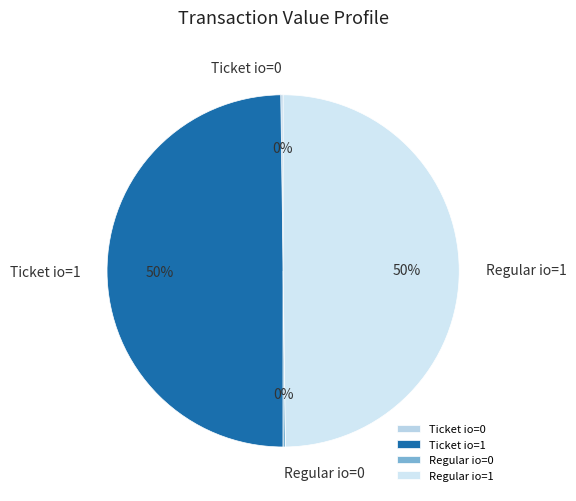

True or false: Regular io=1 accounts for 50% of the total.

True